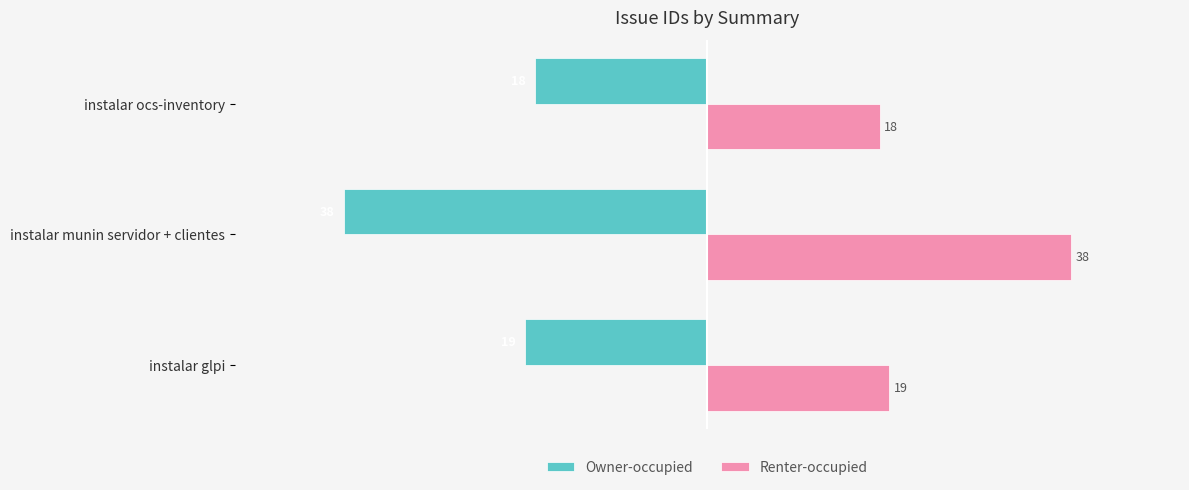

Read the Renter-occupied value at instalar glpi, to the nearest 5.

20